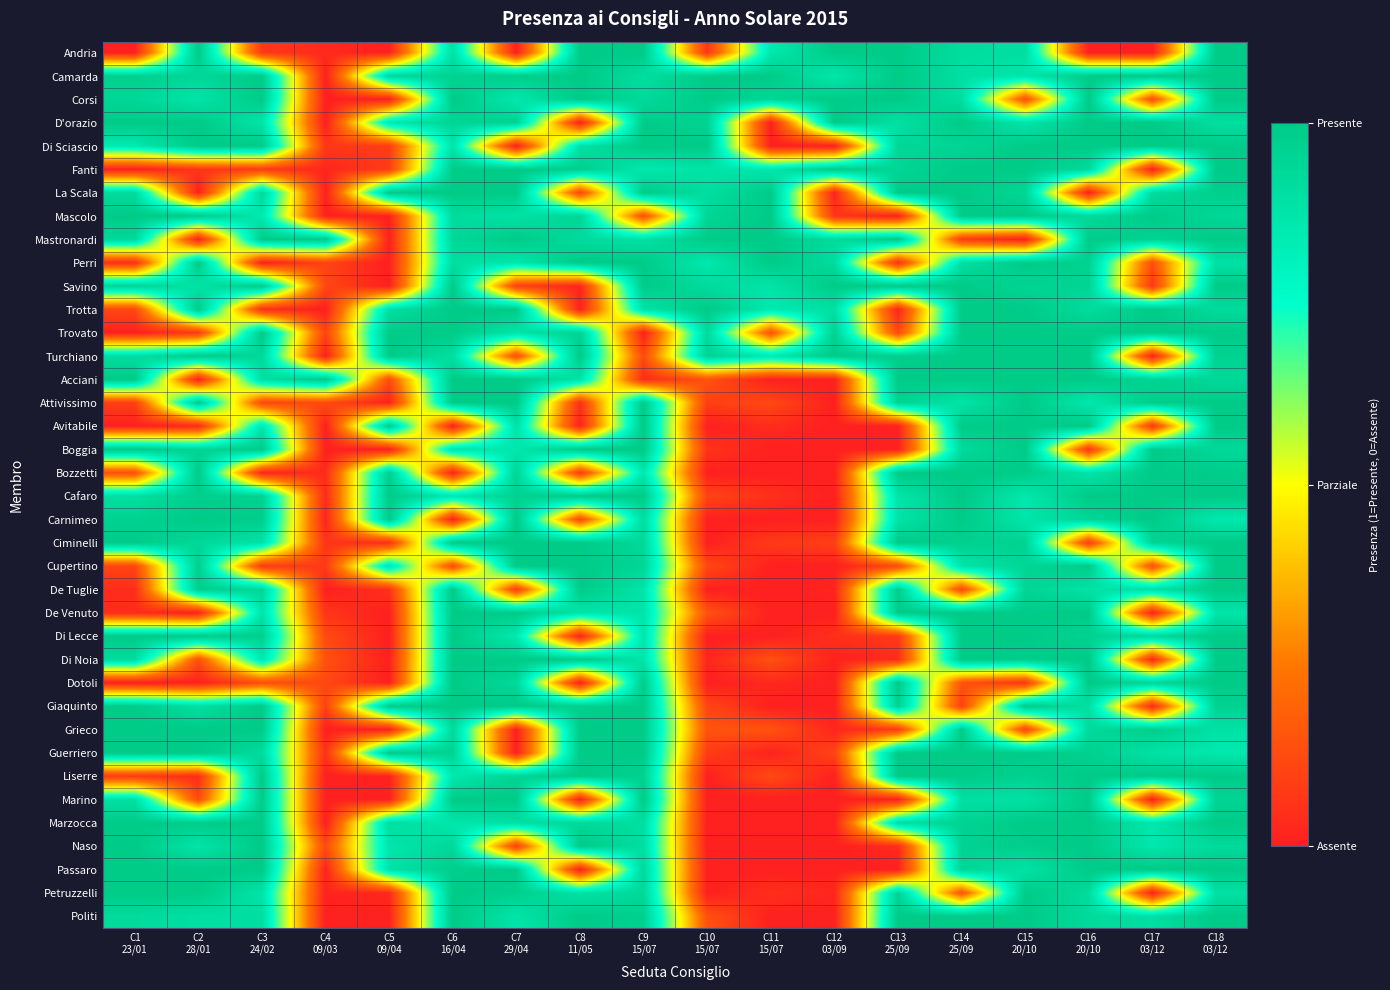

What is the difference between the highest and lowest values at C2
28/01?

1.0